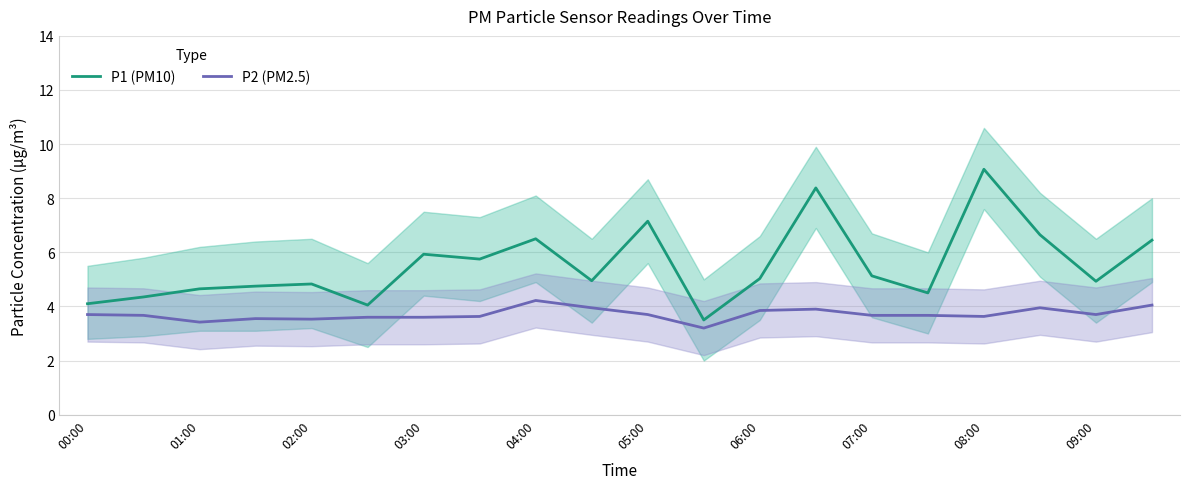

What is the sum of all P2 (PM2.5) values?

74.2